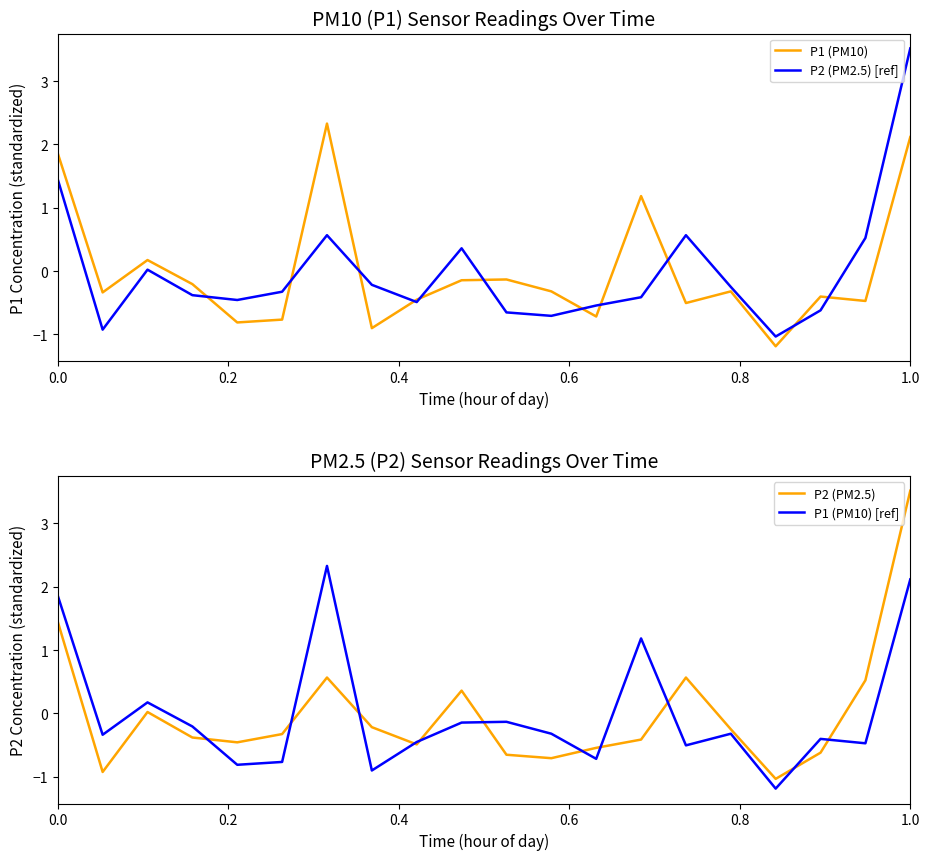

Reading left to right, what are all the values shown in this chart?

P1 (PM10): 1.9	-0.3	0.2	-0.2	-0.8	-0.8	2.3	-0.9	-0.5	-0.1	-0.1	-0.3	-0.7	1.2	-0.5	-0.3	-1.2	-0.4	-0.5	2.1
P2 (PM2.5) [ref]: 1.4	-0.9	0.0	-0.4	-0.5	-0.3	0.6	-0.2	-0.5	0.4	-0.7	-0.7	-0.5	-0.4	0.6	-0.2	-1.0	-0.6	0.5	3.5
P2 (PM2.5): 1.4	-0.9	0.0	-0.4	-0.5	-0.3	0.6	-0.2	-0.5	0.4	-0.7	-0.7	-0.5	-0.4	0.6	-0.2	-1.0	-0.6	0.5	3.5
P1 (PM10) [ref]: 1.9	-0.3	0.2	-0.2	-0.8	-0.8	2.3	-0.9	-0.5	-0.1	-0.1	-0.3	-0.7	1.2	-0.5	-0.3	-1.2	-0.4	-0.5	2.1